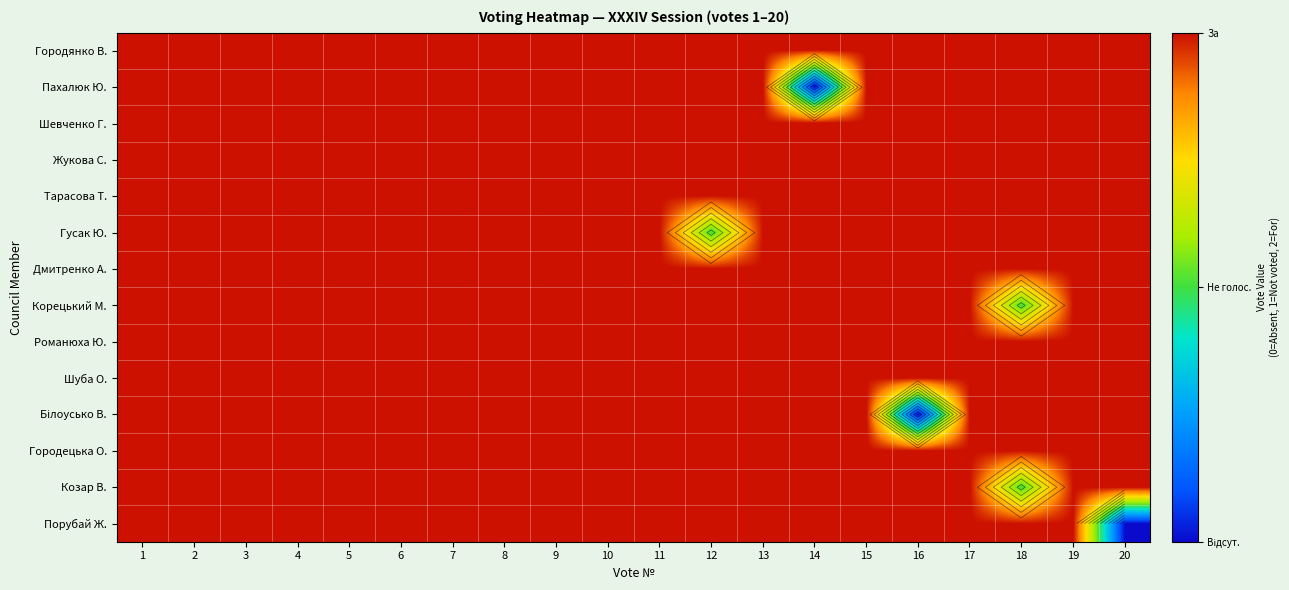

Between 16 and 3, which is larger?

16